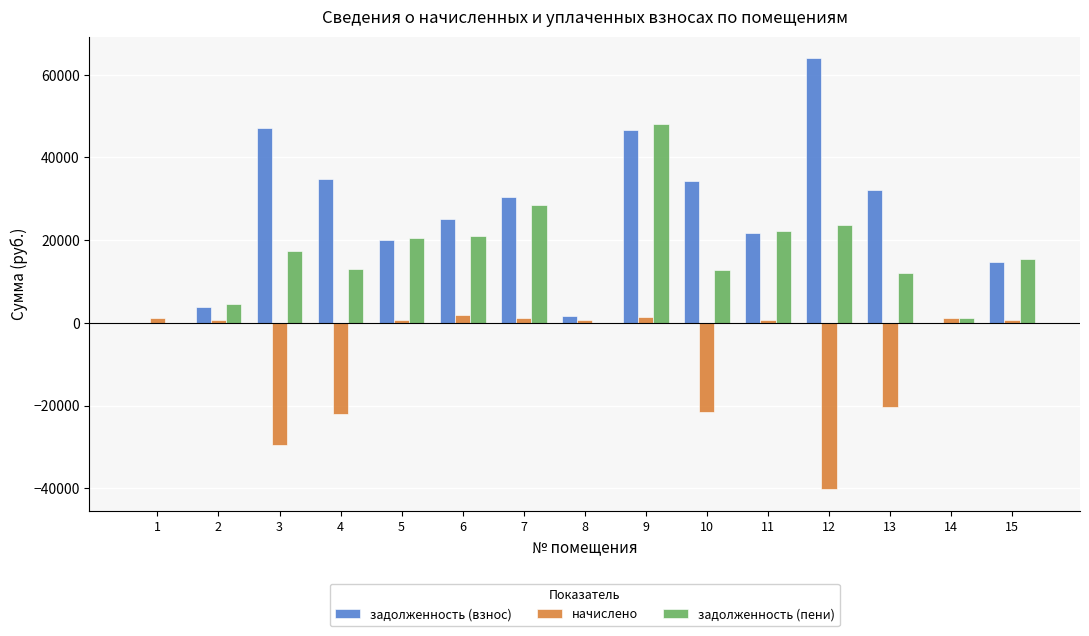

Which series has the largest total across all categories?

задолженность (взнос)